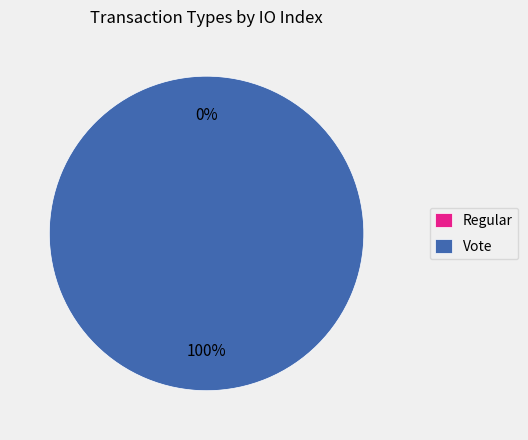

Is there a majority slice in this chart?

Yes